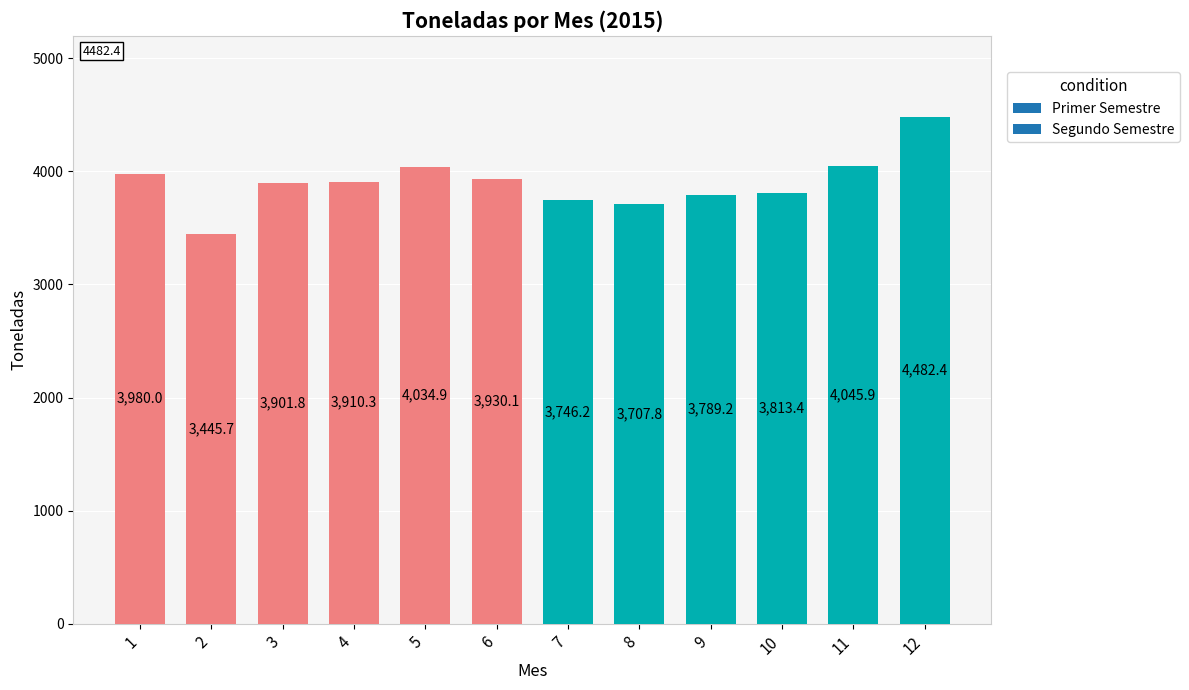

The value at 1 is 6973.8. True or false?

False